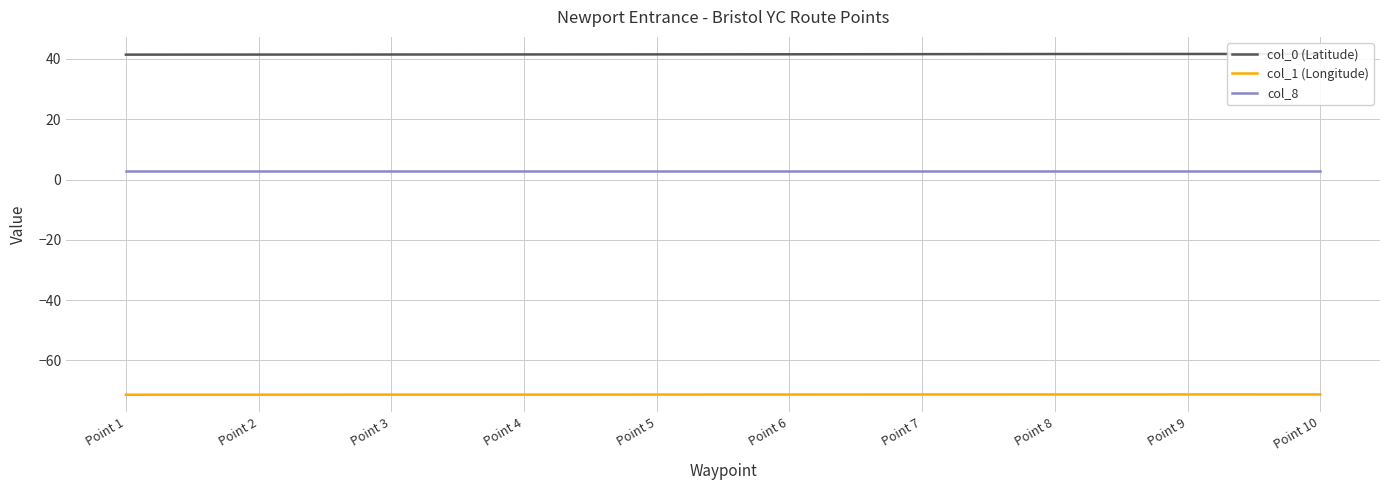

What is the total value across all series at Point 2?

-26.9